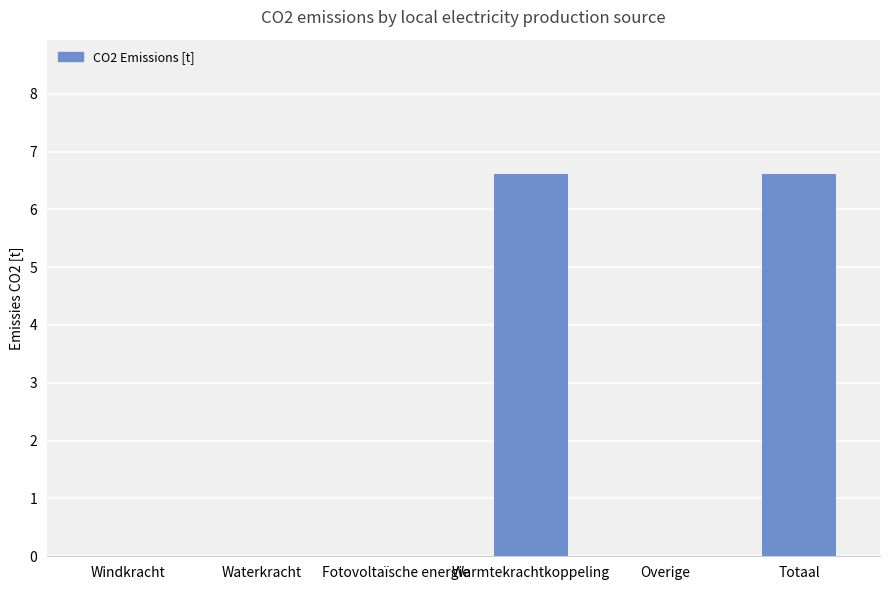

What is the greatest value displayed?

6.6